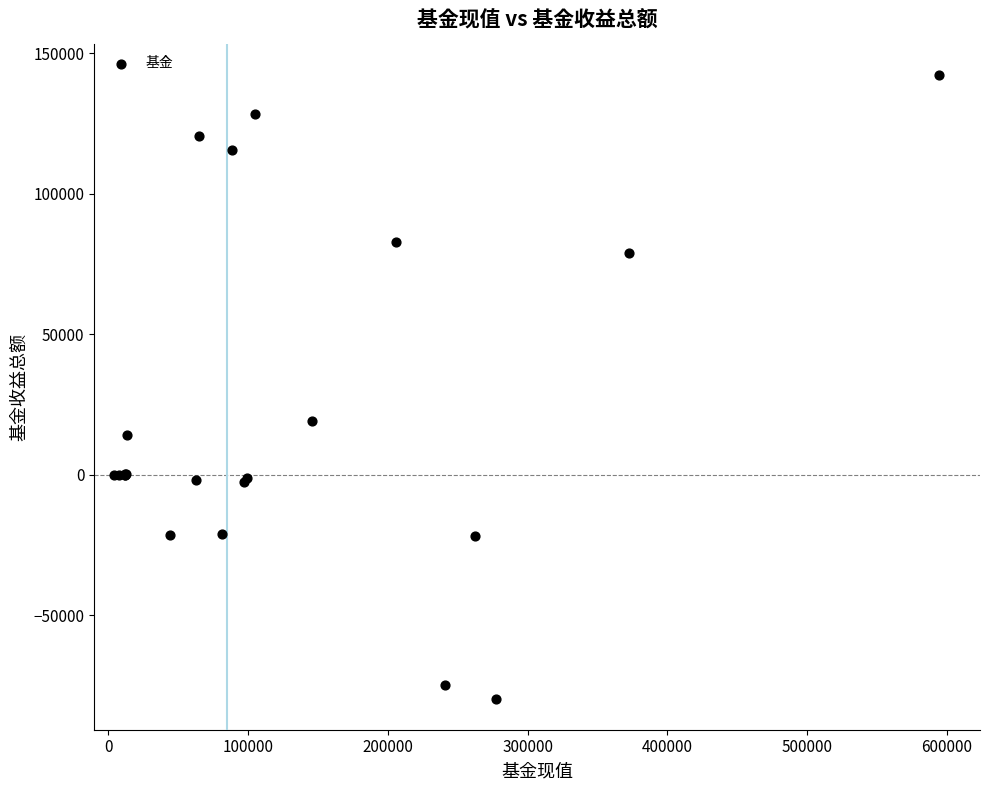

What Y value in the scatter plot is closest to 31362?

19109.2